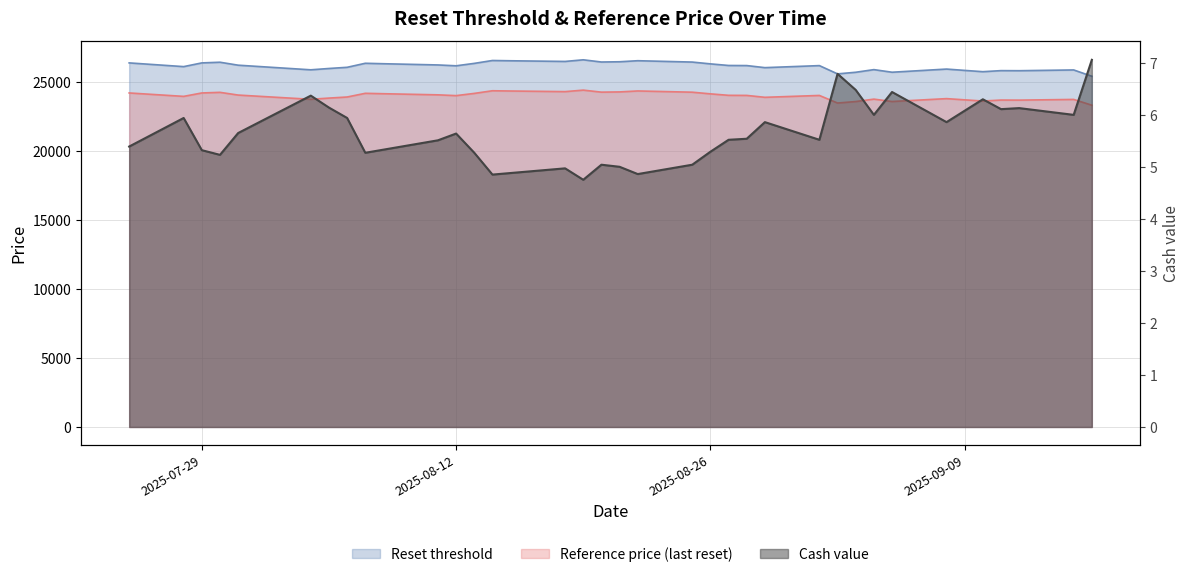

What is the lowest value of the Reference price (last reset) series?

23329.2